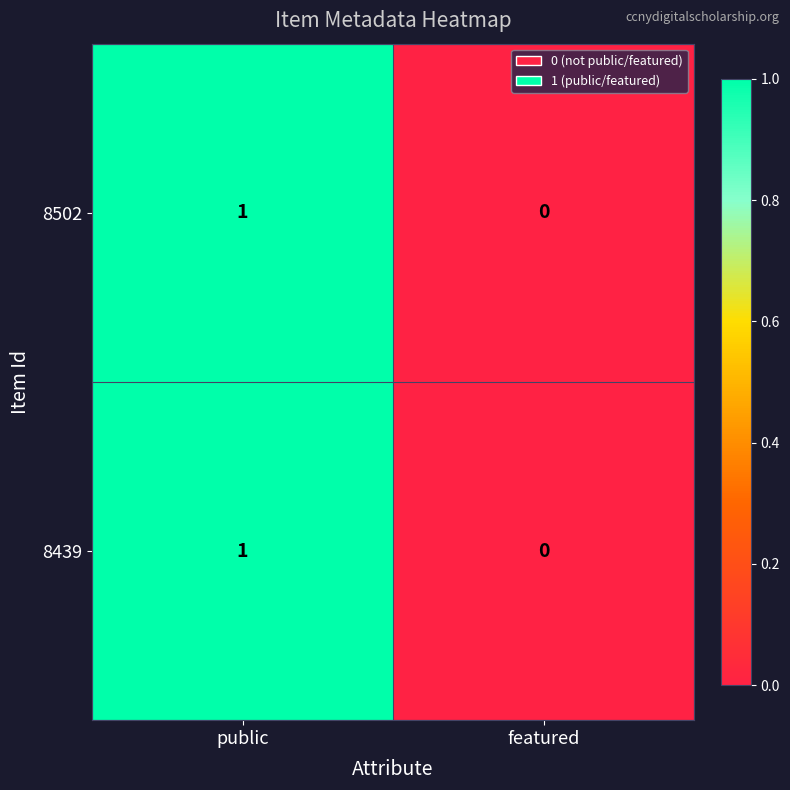

Which label corresponds to the smallest value in the chart?

featured